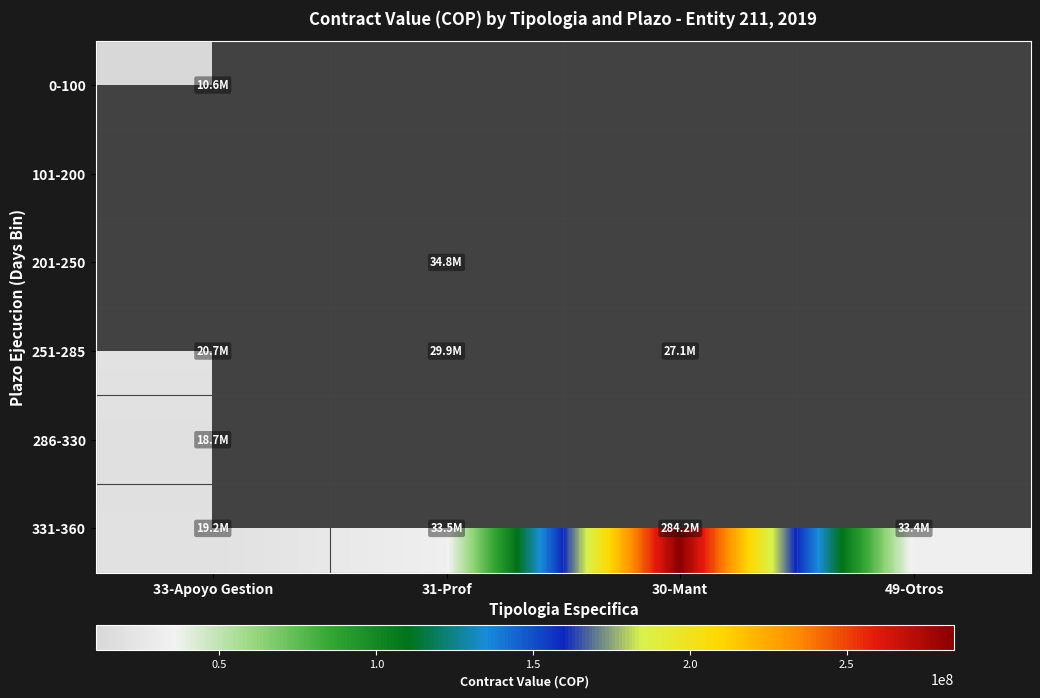

Which series has the largest range (max minus min)?

331-360